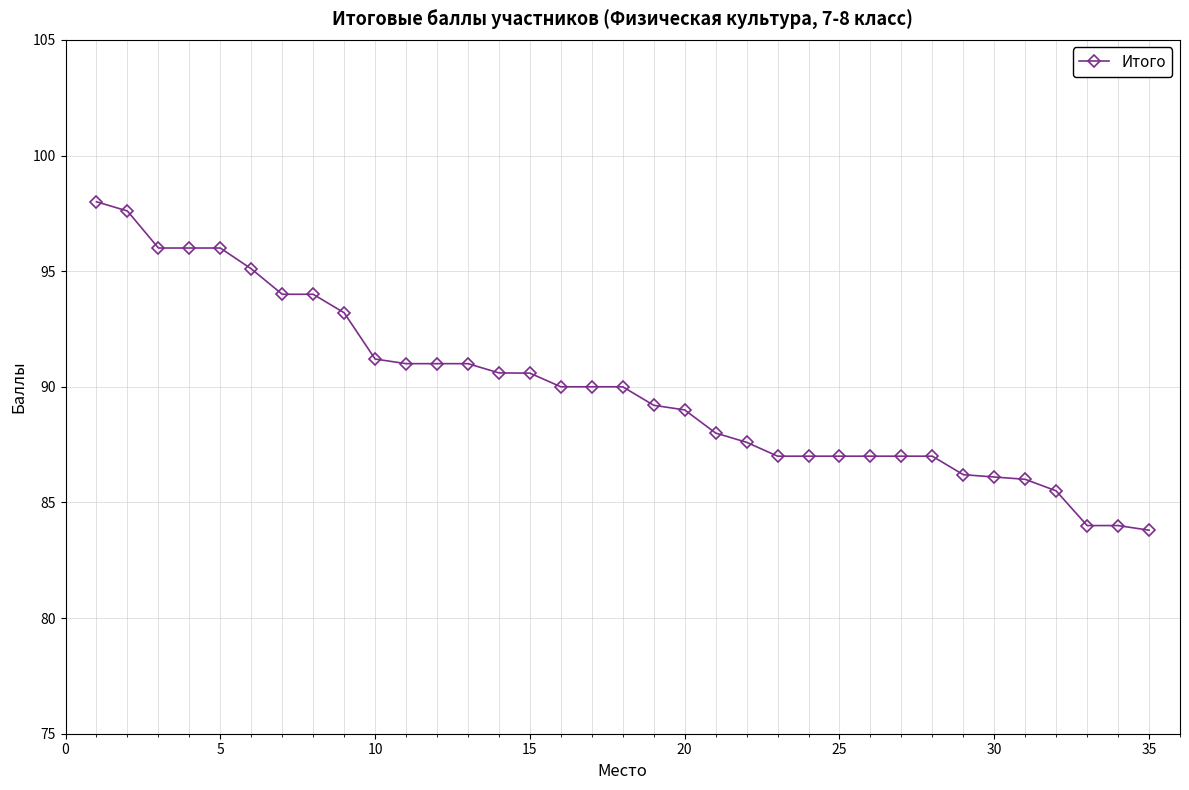

What is the sum of all values?

3146.7